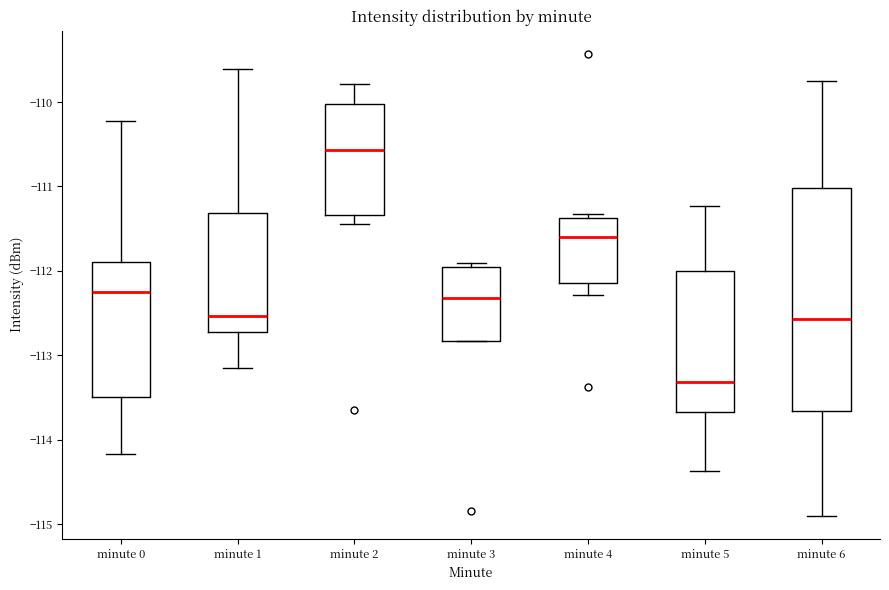

Which box's median line is the highest?

minute 2